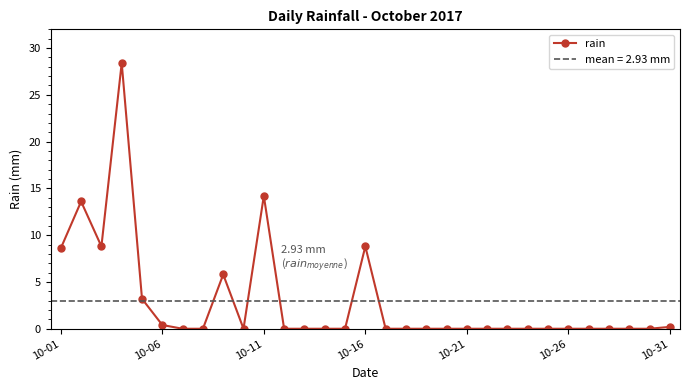

What is the maximum value for rain?

28.4